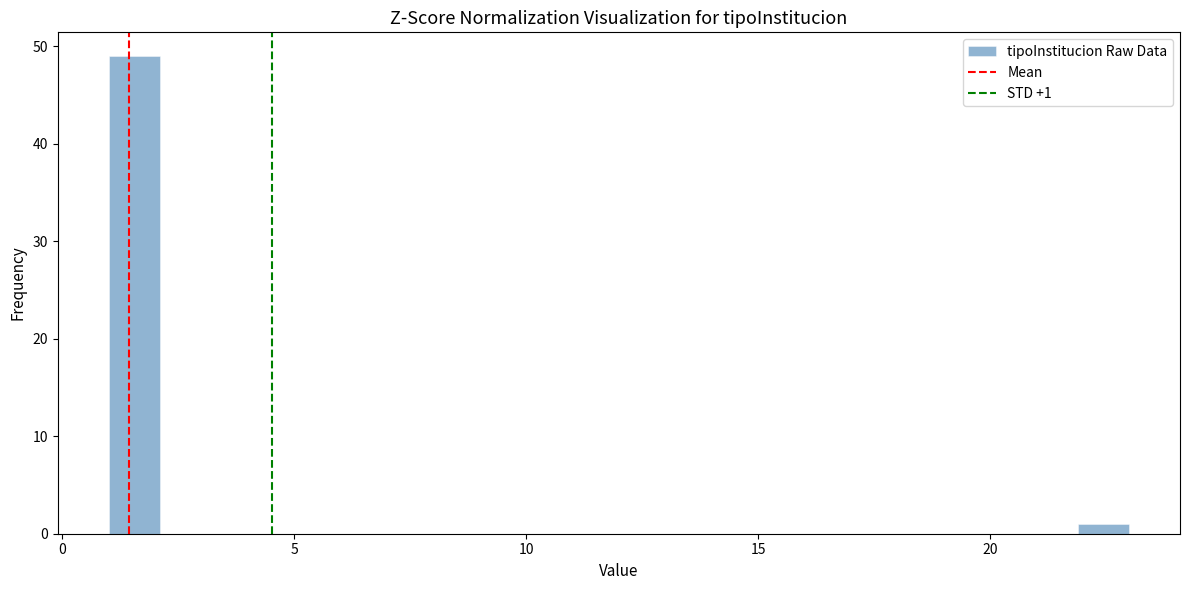

Read against the x-axis, roughly where is the centre of the tallest bar?

1.5